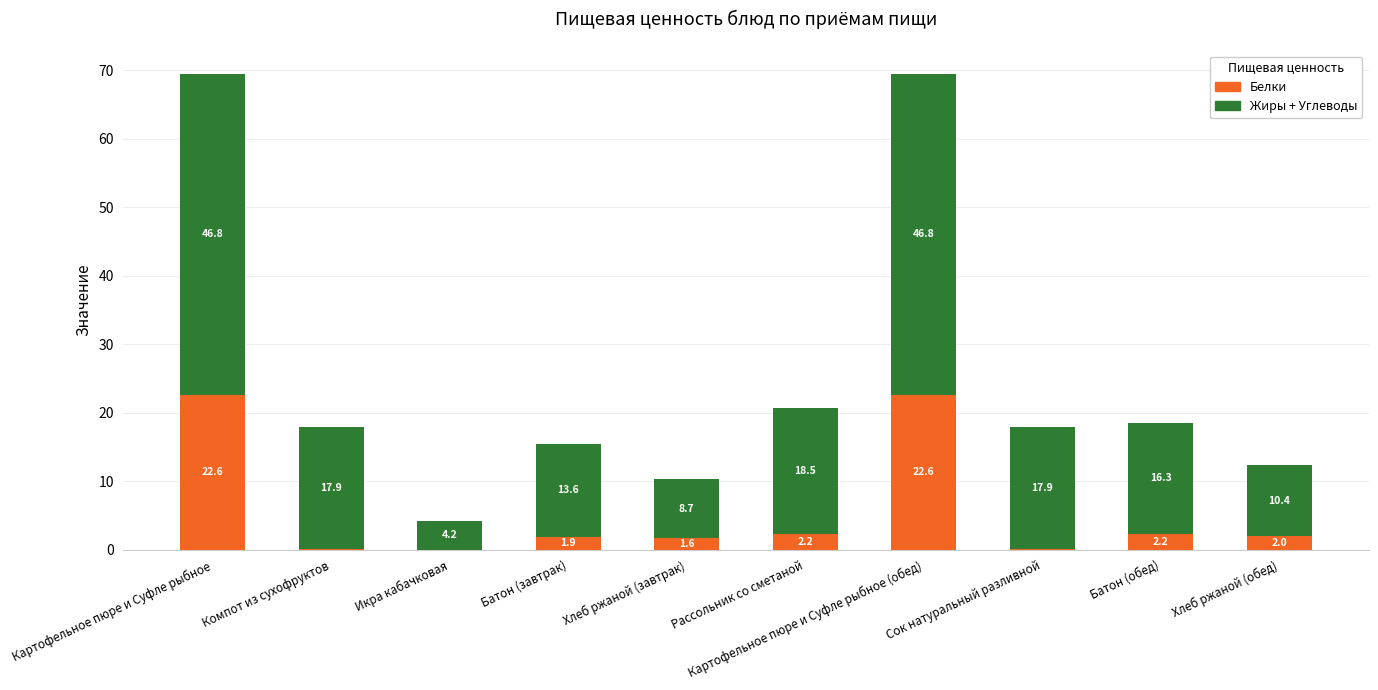

Where does the Белки series first go above 1?

Картофельное пюре и Суфле рыбное